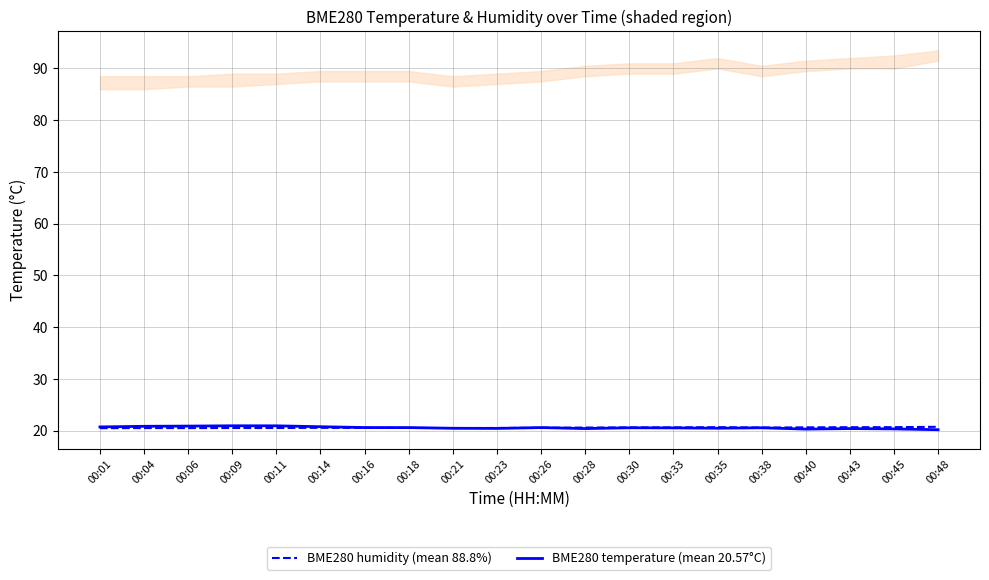

Between 00:40 and 00:43, which series saw the biggest shift?

BME280 temperature (mean 20.57°C)